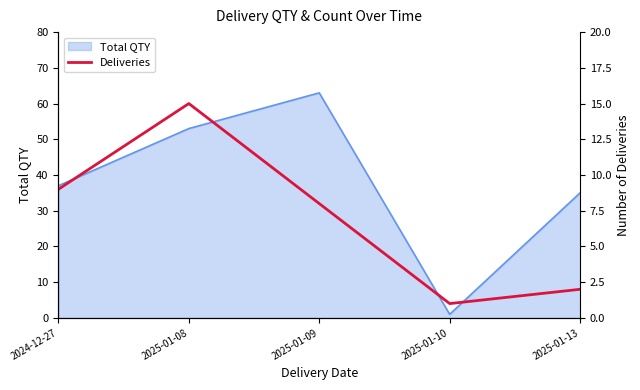

True or false: Total QTY has a value of 24 at 2024-12-27.

False